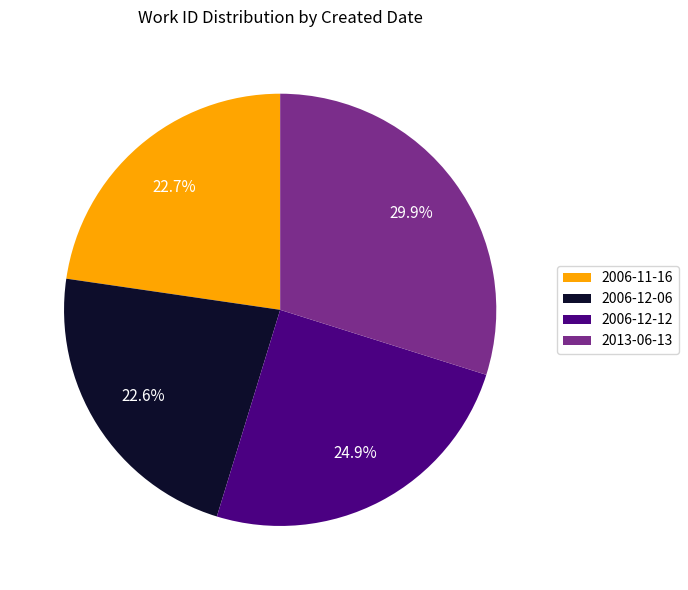

Is 2006-11-16 the majority of the pie?

No